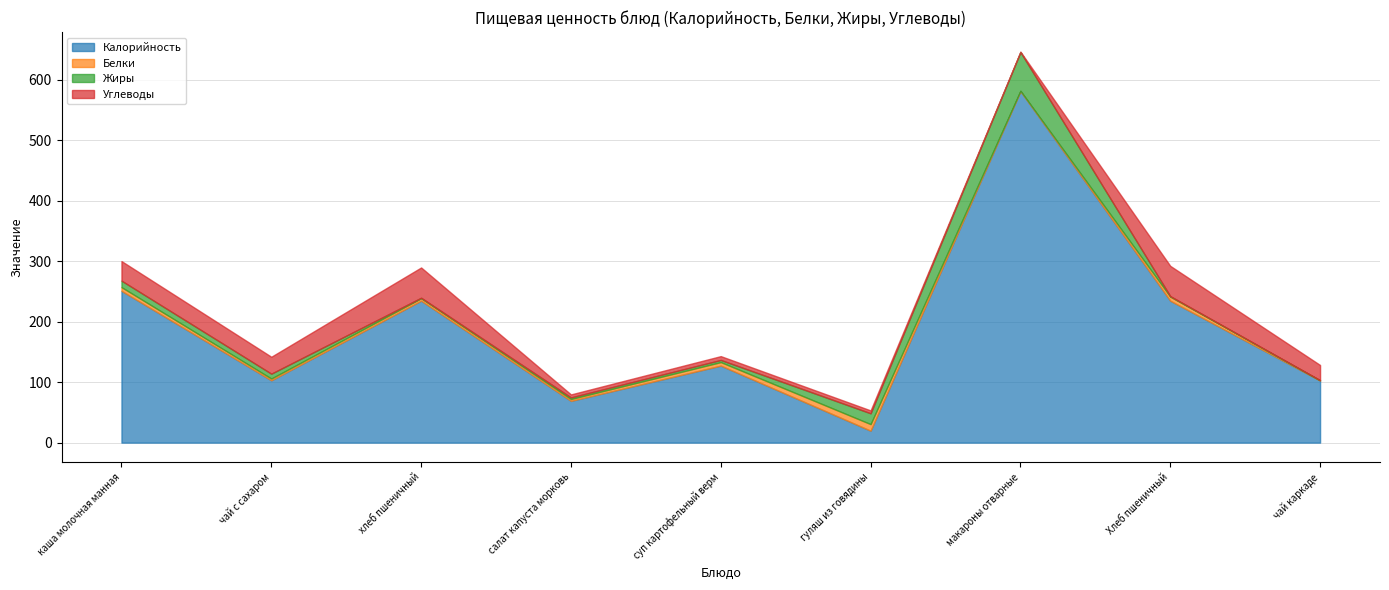

How many values in the Жиры series are below 3?

4